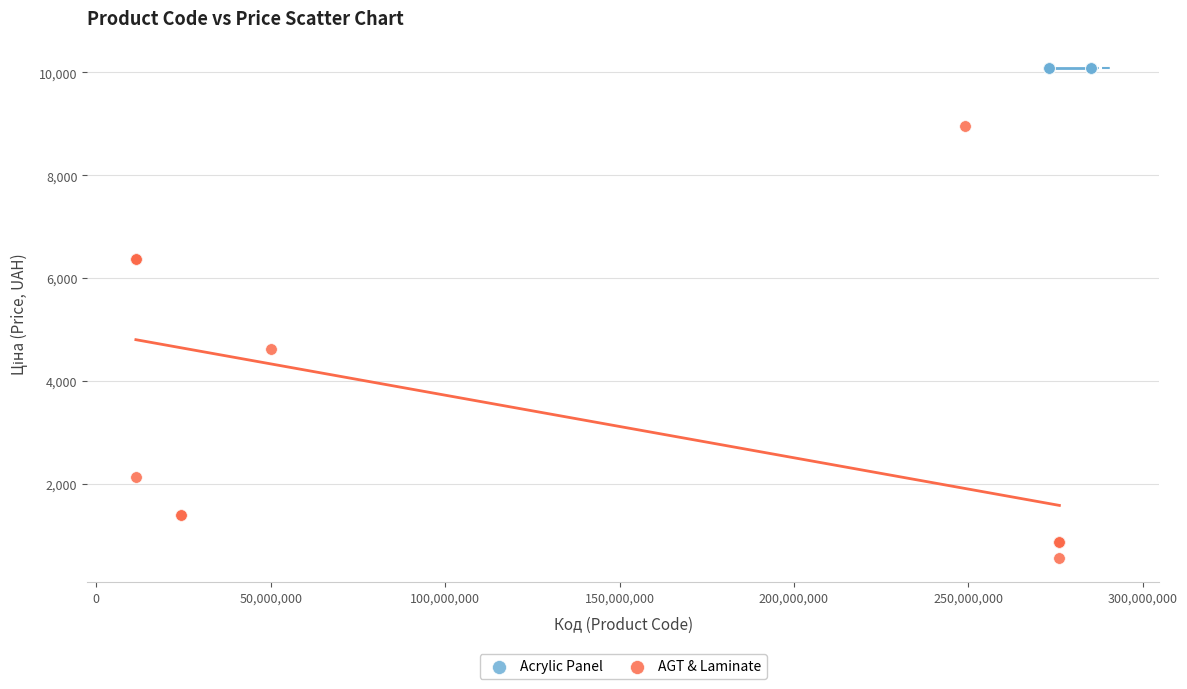

Which series reaches the minimum Y coordinate?

AGT & Laminate